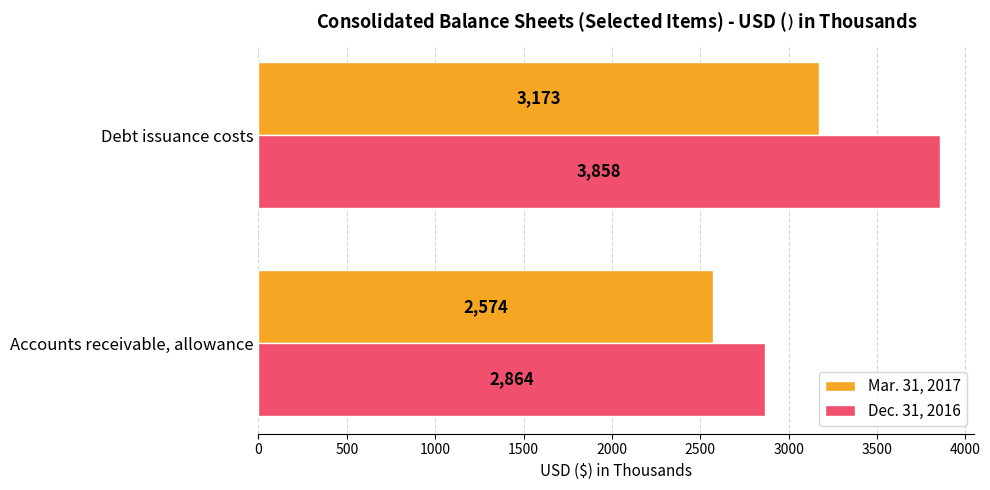

What value does the Dec. 31, 2016 series have at Debt issuance costs, to the nearest 50?

3850